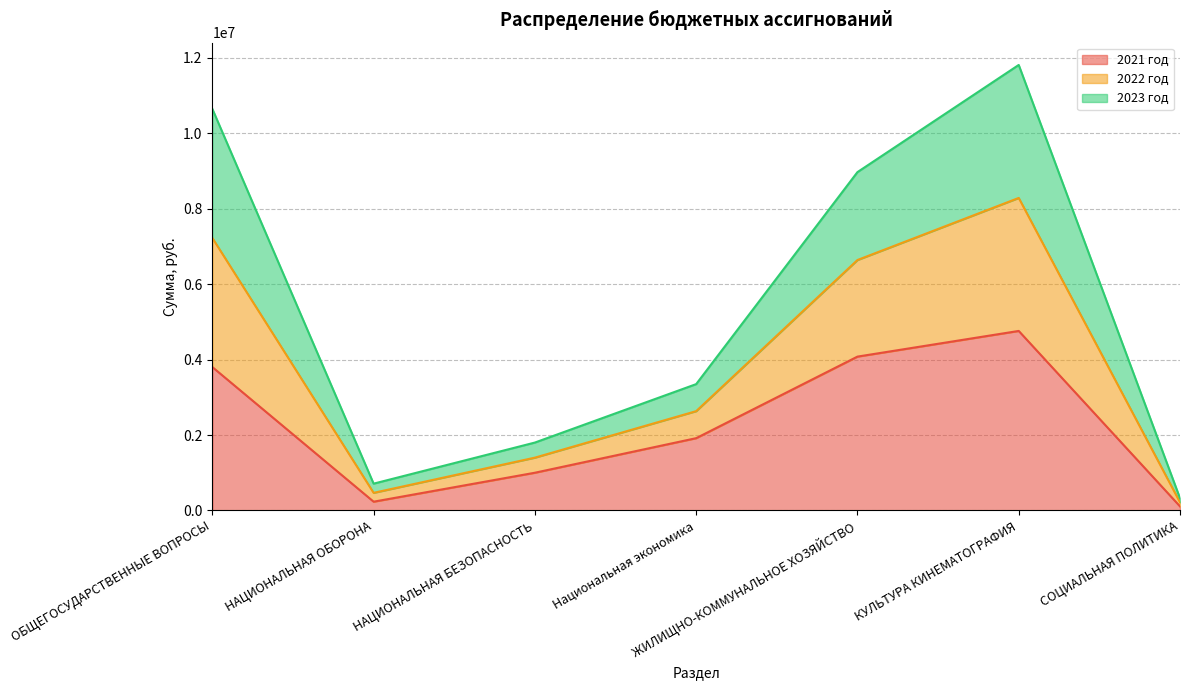

List the labels in order of 2022 год value, largest first.

КУЛЬТУРА КИНЕМАТОГРАФИЯ, ОБЩЕГОСУДАРСТВЕННЫЕ ВОПРОСЫ, ЖИЛИЩНО-КОММУНАЛЬНОЕ ХОЗЯЙСТВО, Национальная экономика, НАЦИОНАЛЬНАЯ БЕЗОПАСНОСТЬ, НАЦИОНАЛЬНАЯ ОБОРОНА, СОЦИАЛЬНАЯ ПОЛИТИКА